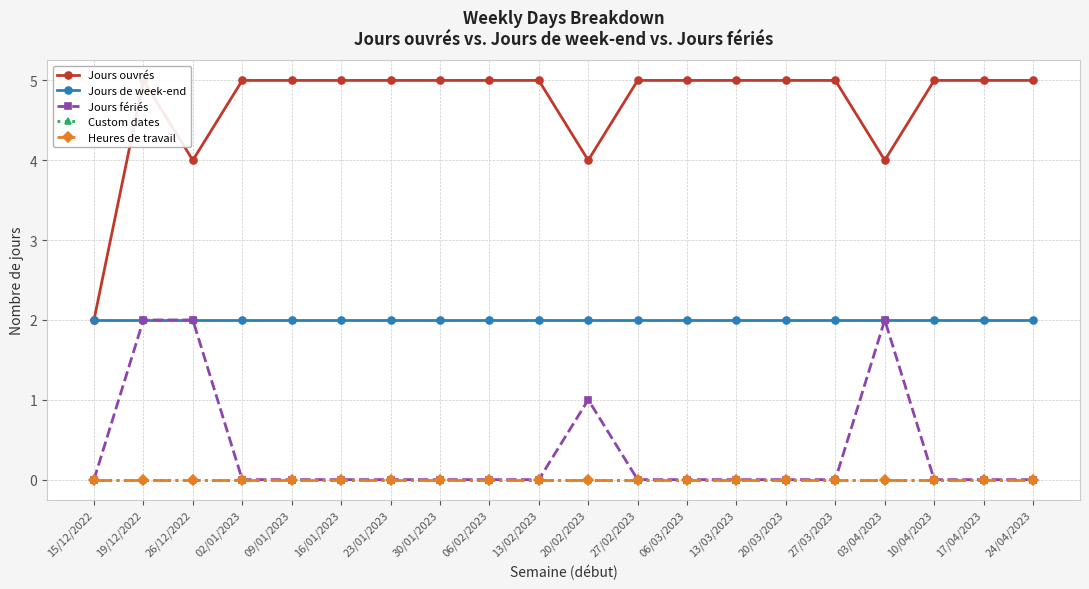

Where is Jours ouvrés nearest to the value 3?

15/12/2022